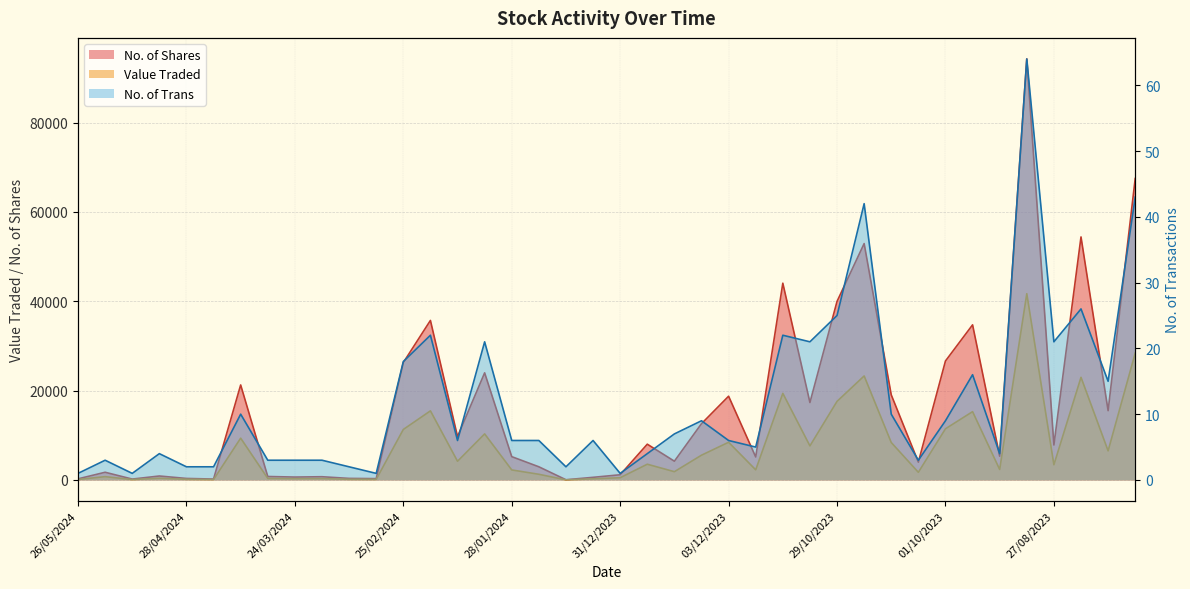

How many lines are shown in the chart?

3